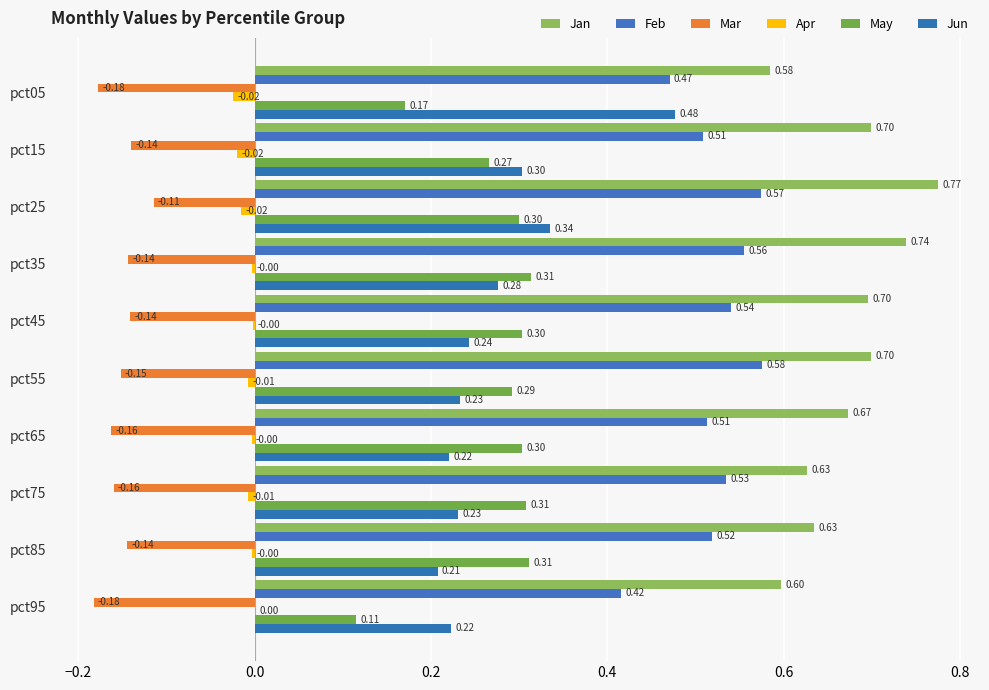

At which label is Feb closest to 0?

pct95